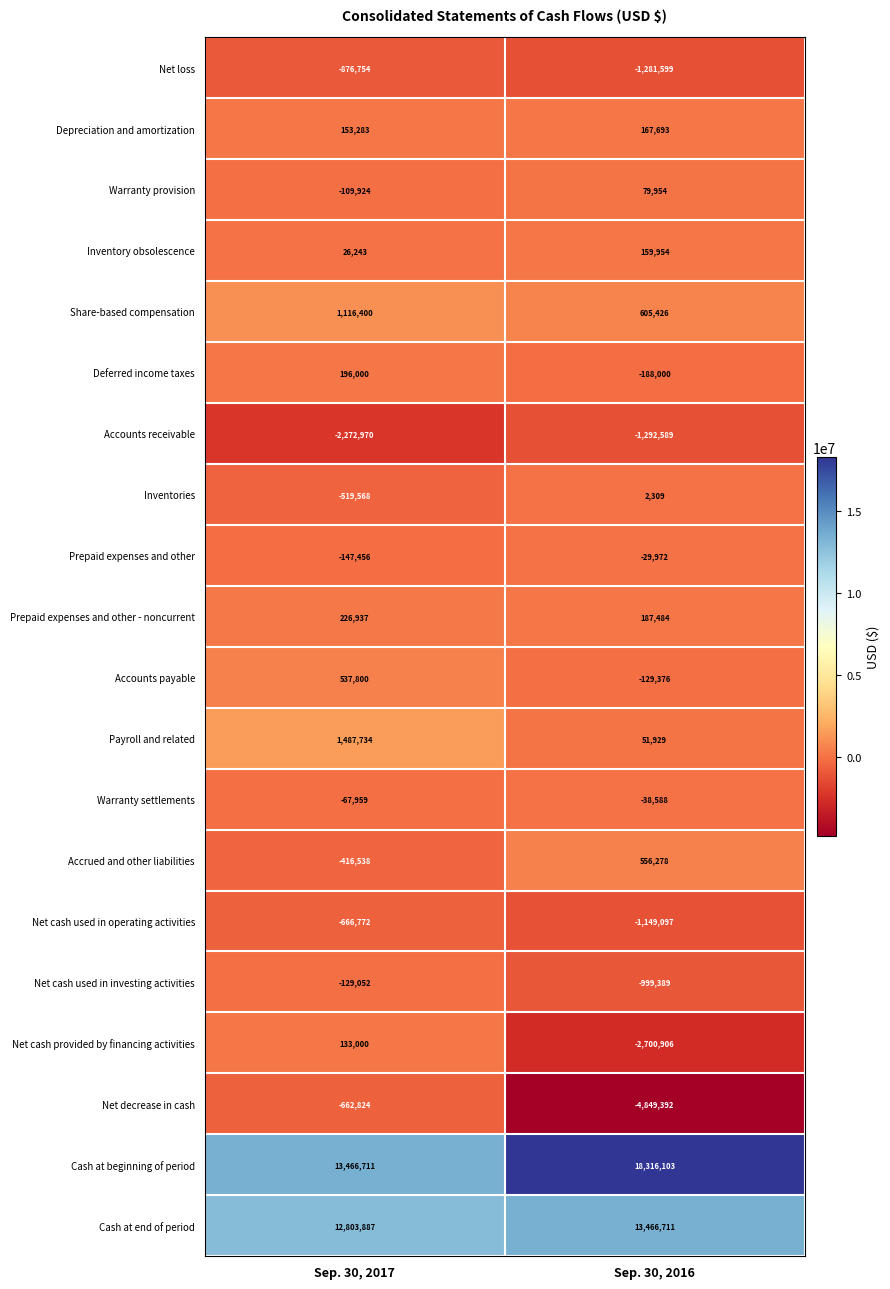

At which label is Prepaid expenses and other - noncurrent closest to 207210?

Sep. 30, 2016